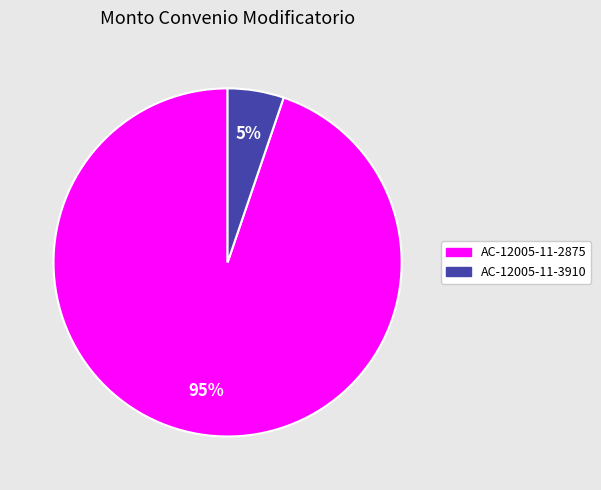

Is there a majority slice in this chart?

Yes